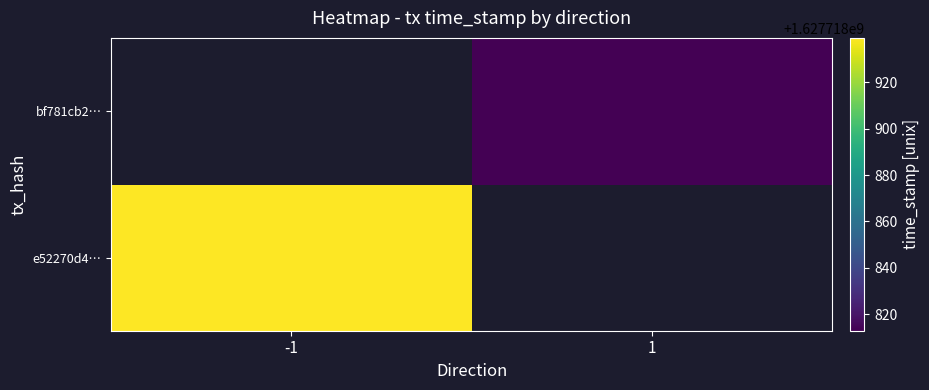

How many data points in e52270d40134a5ed7ff5054772f268763735613 are less than 1627718939?

1